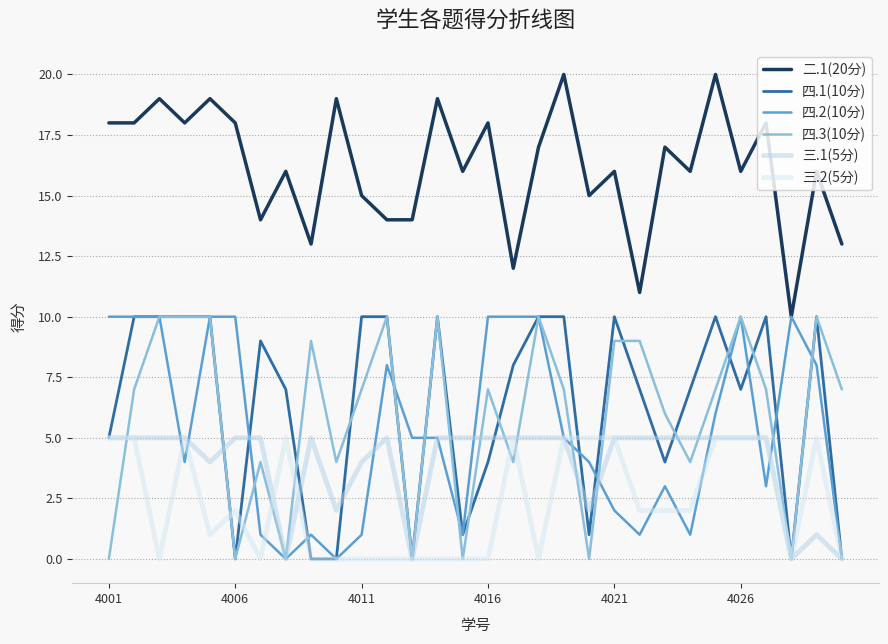

What is the difference between the second highest and minimum values in the 四.2(10分) series?

10